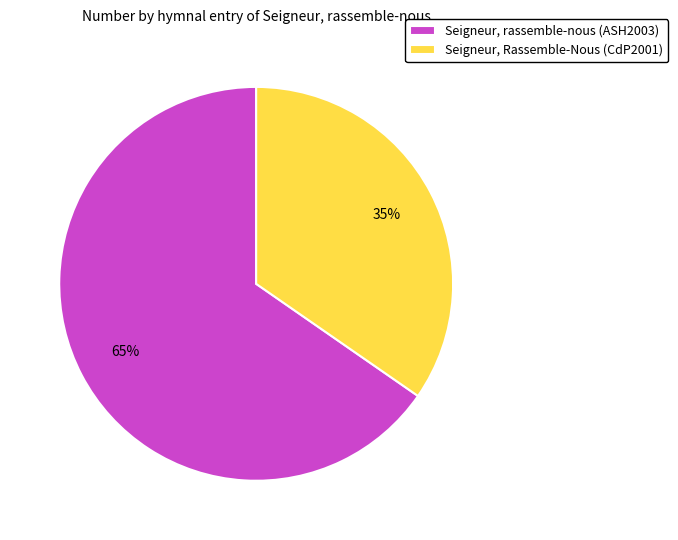

Which category has the biggest portion of the pie?

Seigneur, rassemble-nous (ASH2003)